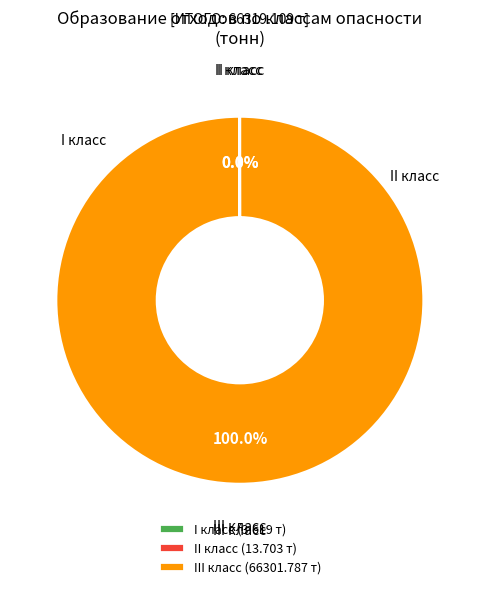

Which slice is the largest?

III класс (66301.787 т)